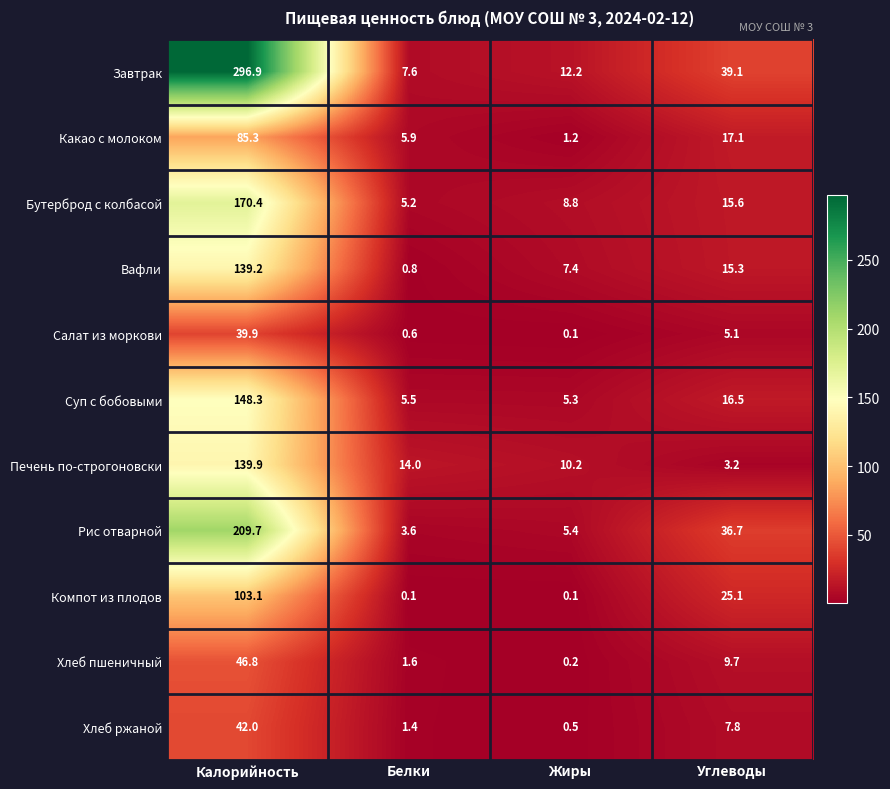

What is the sum of the Завтрак values at Углеводы and Белки?

46.7